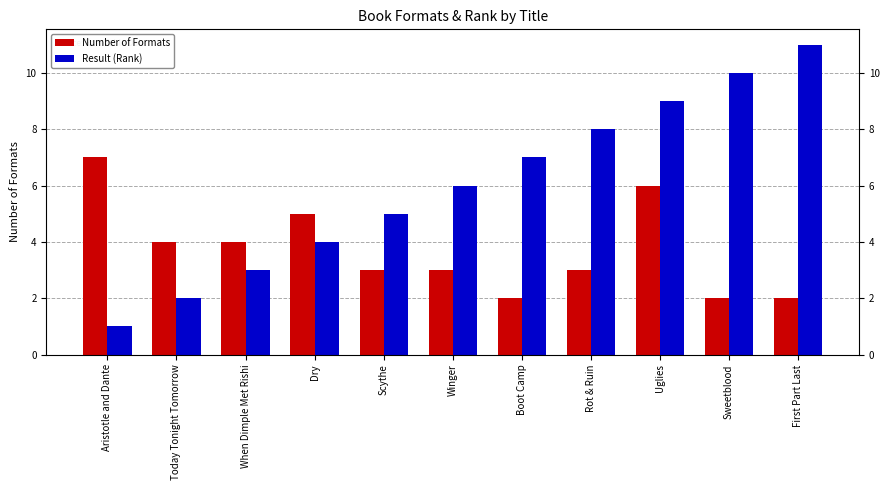

What is the total value across all series at Scythe?

8